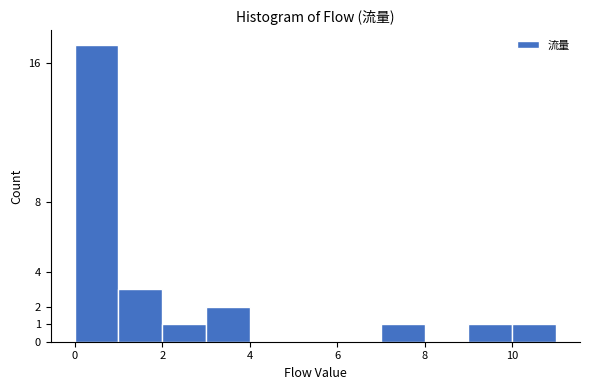

Reading left to right, transcribe this chart: for each bar, give the range it covers on the x-axis and its height. The values are not printed on the chart, so give them approximately, as read against the axis.

0 to 1: 17
1 to 2: 3
2 to 3: 1
3 to 4: 2
4 to 5: 0
5 to 6: 0
6 to 7: 0
7 to 8: 1
8 to 9: 0
9 to 10: 1
10 to 11: 1